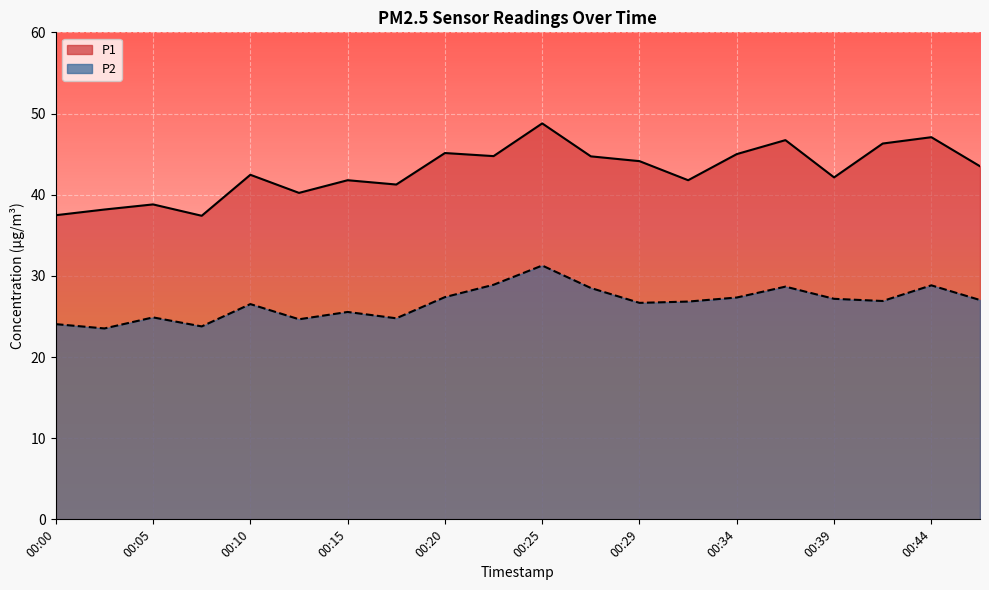

Reading left to right, transcribe all the data shown in this chart.

P1: 00:00=37.5	00:03=38.2	00:05=38.8	00:07=37.4	00:10=42.5	00:12=40.2	00:15=41.8	00:17=41.2	00:20=45.1	00:22=44.8	00:25=48.8	00:27=44.7	00:29=44.1	00:32=41.8	00:34=45.0	00:37=46.7	00:39=42.1	00:42=46.3	00:44=47.1	00:46=43.5
P2: 00:00=24.1	00:03=23.5	00:05=24.9	00:07=23.8	00:10=26.5	00:12=24.6	00:15=25.6	00:17=24.8	00:20=27.4	00:22=28.9	00:25=31.3	00:27=28.5	00:29=26.7	00:32=26.8	00:34=27.3	00:37=28.7	00:39=27.2	00:42=26.9	00:44=28.8	00:46=27.0